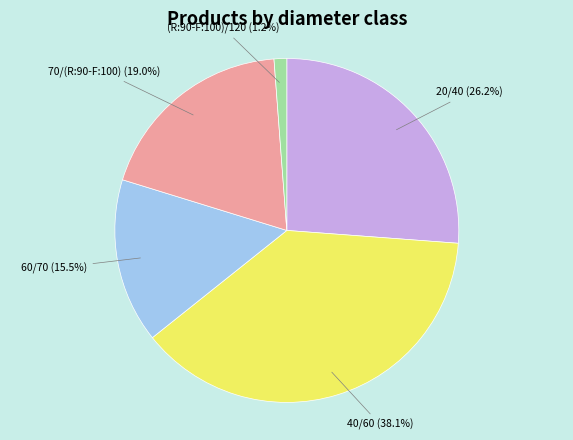

Does any single category account for the majority?

No